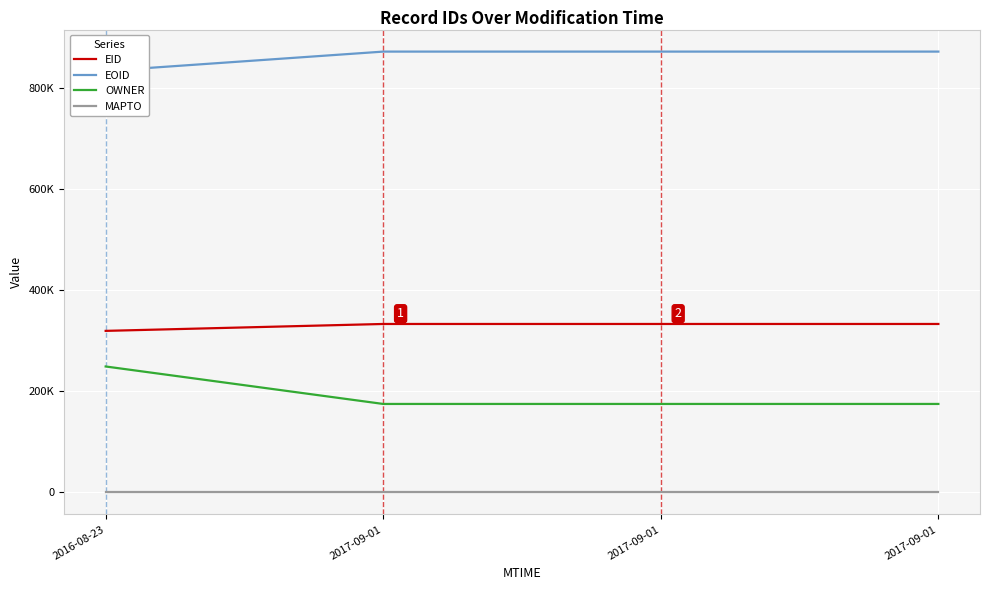

Rank the series by their maximum value, from lowest to highest.

MAPTO, OWNER, EID, EOID